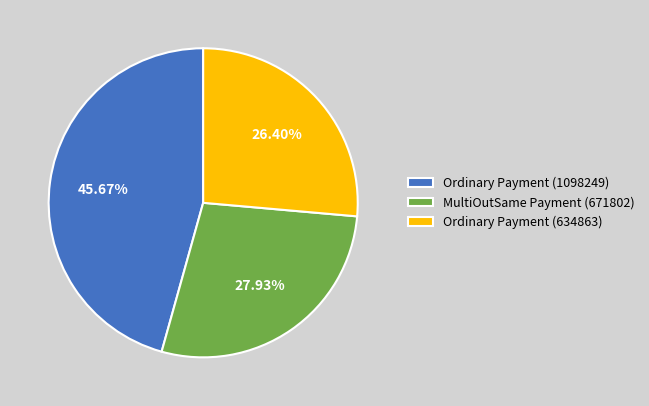

How many slices are in this pie chart?

3